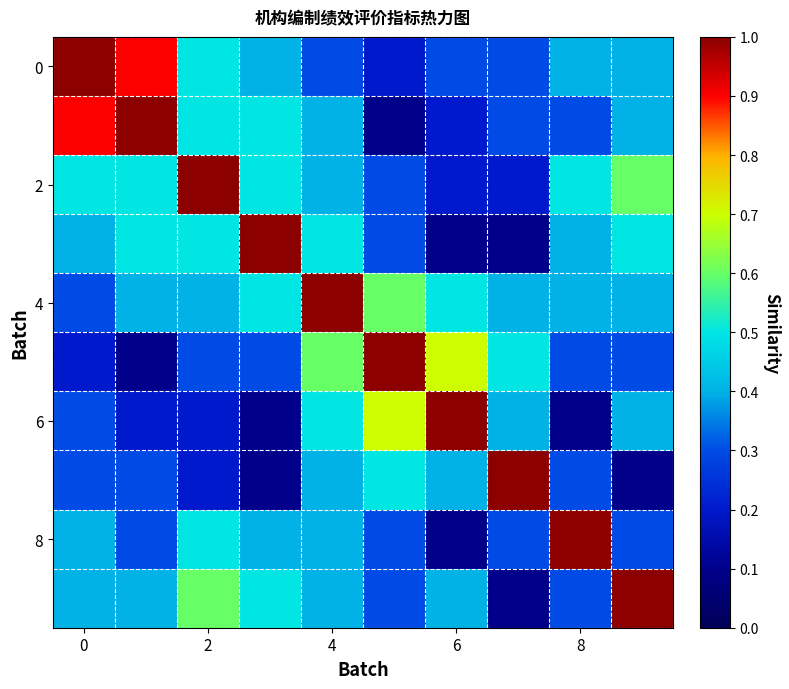

How many series are shown in this chart?

10